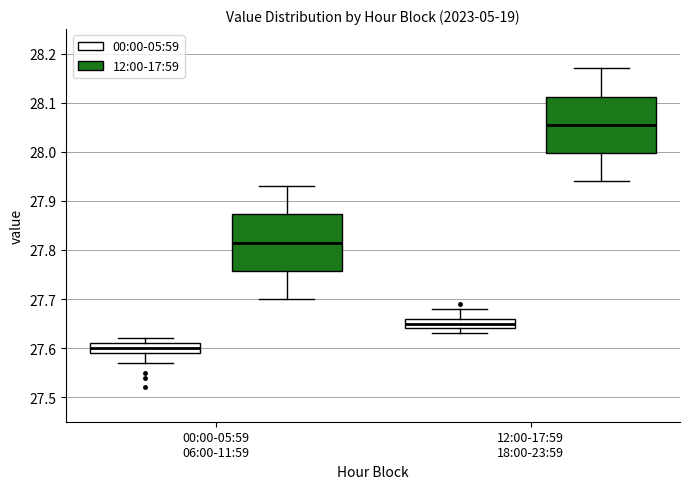

Where does the upper whisker of the box for 12:00-17:59 18:00-23:59 (00:00-05:59) end on the y-axis? The values are not printed on the chart, so give them approximately, as read against the axis.

27.68